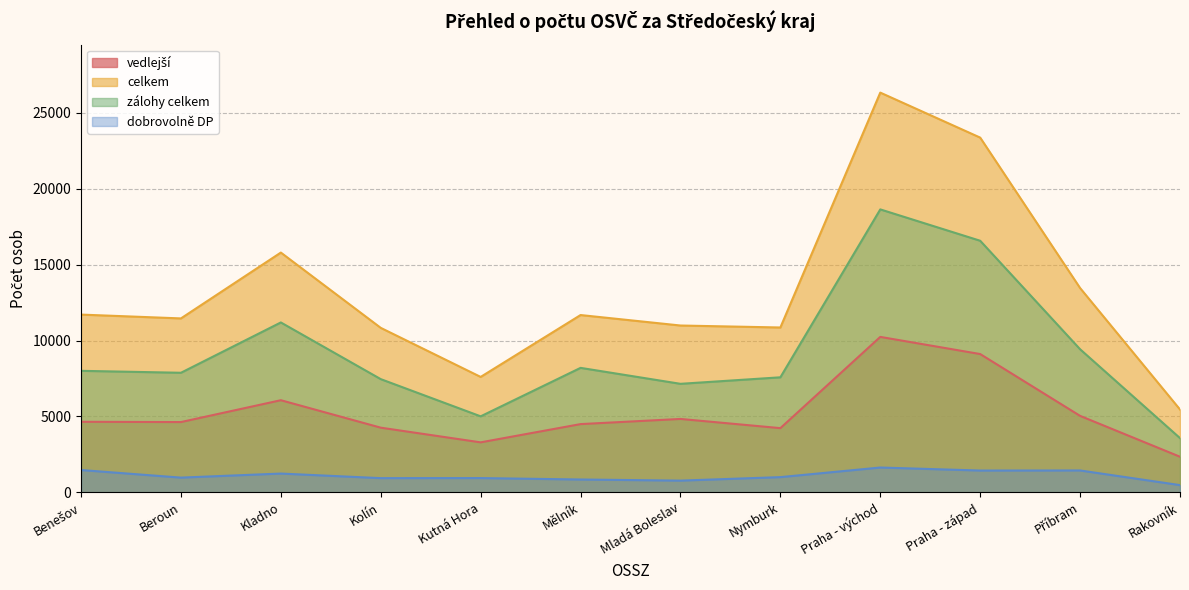

True or false: vedlejší and zálohy celkem intersect in this chart.

False